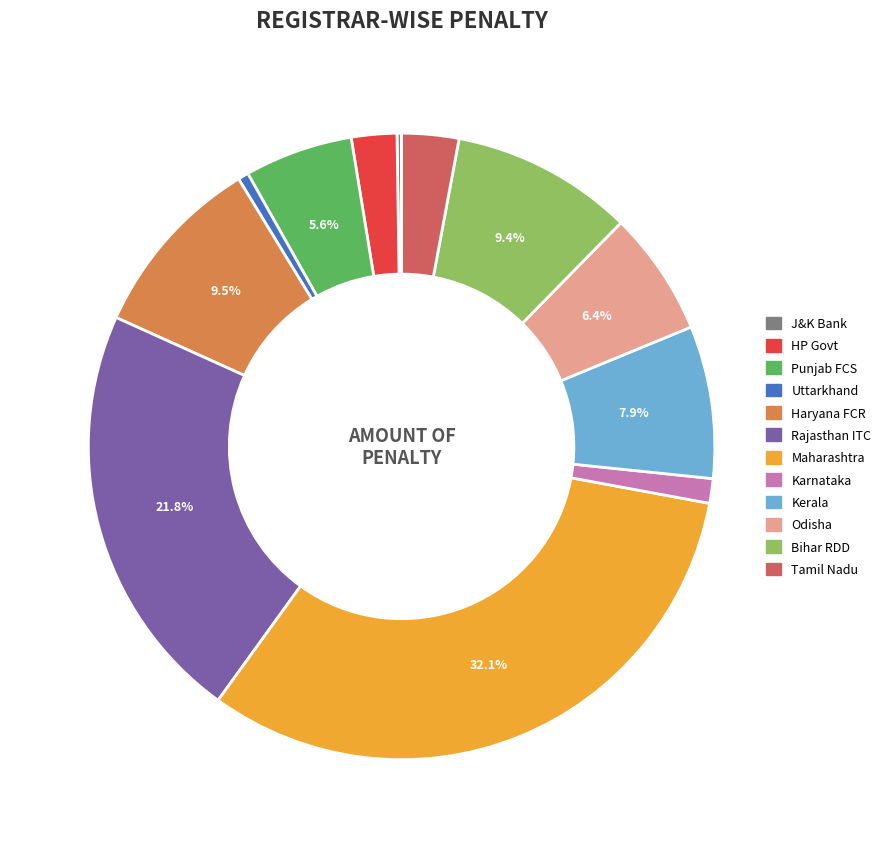

Is there any slice that represents more than half of the pie?

No